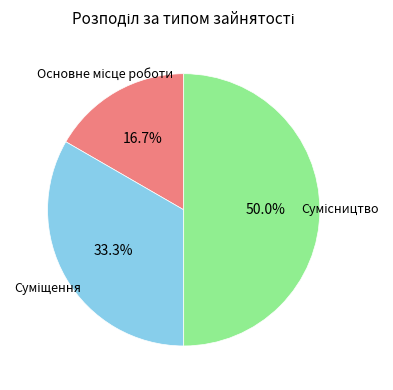

Does Суміщення represent more than half of the total?

No